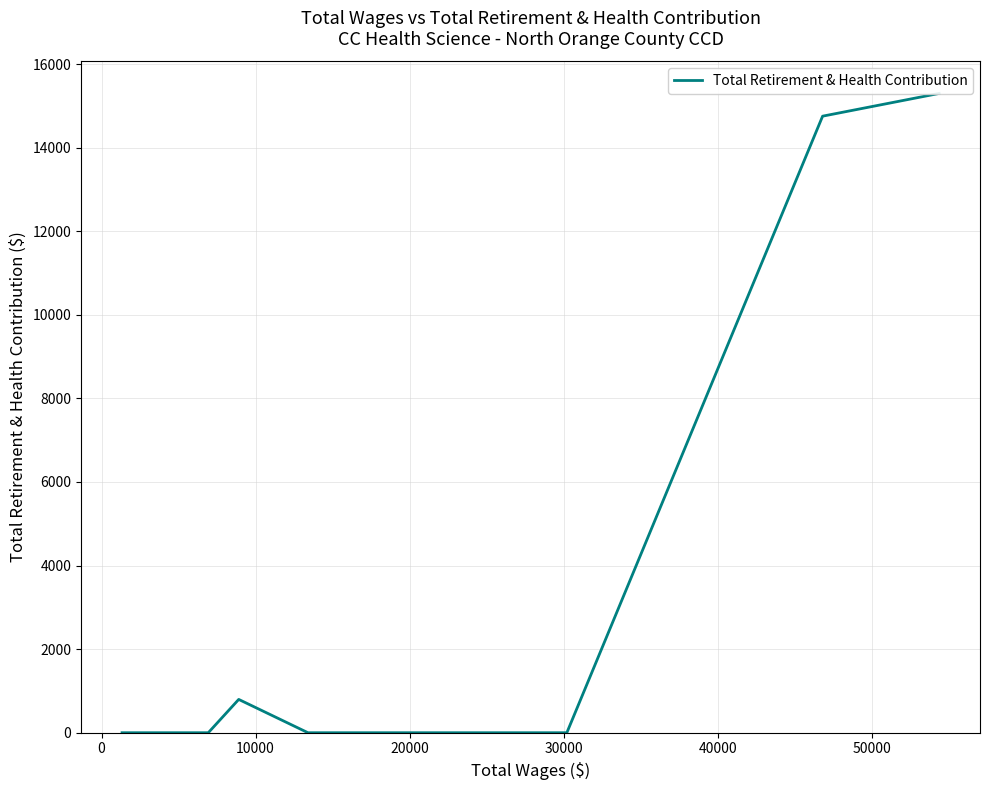

What is the label of the 9th point from the right?

30000